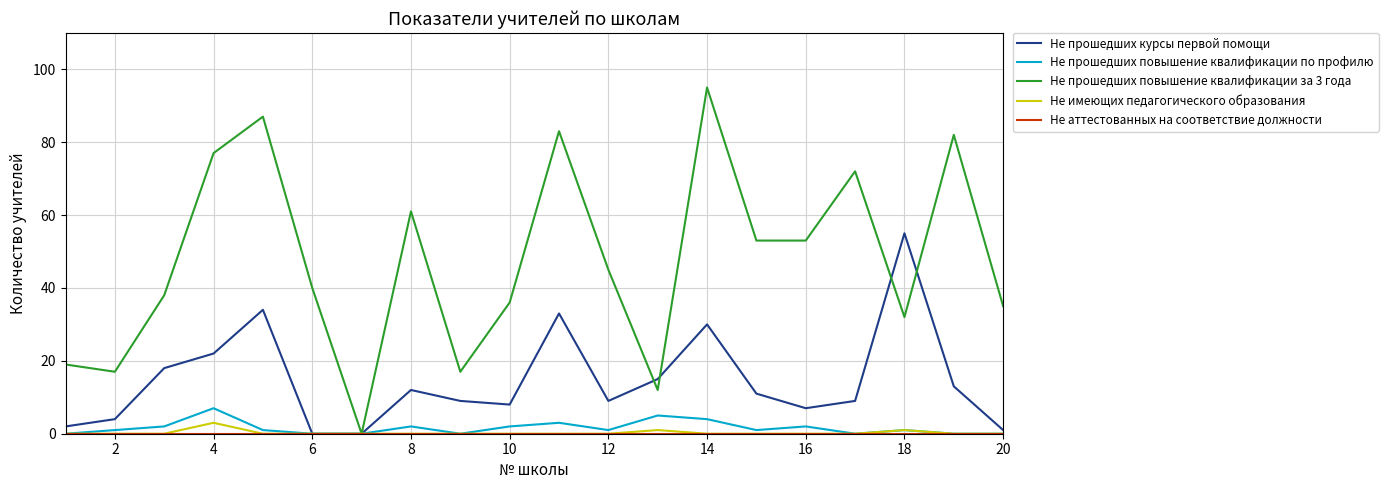

Which series has the largest total across all categories?

Не прошедших повышение квалификации за 3 года